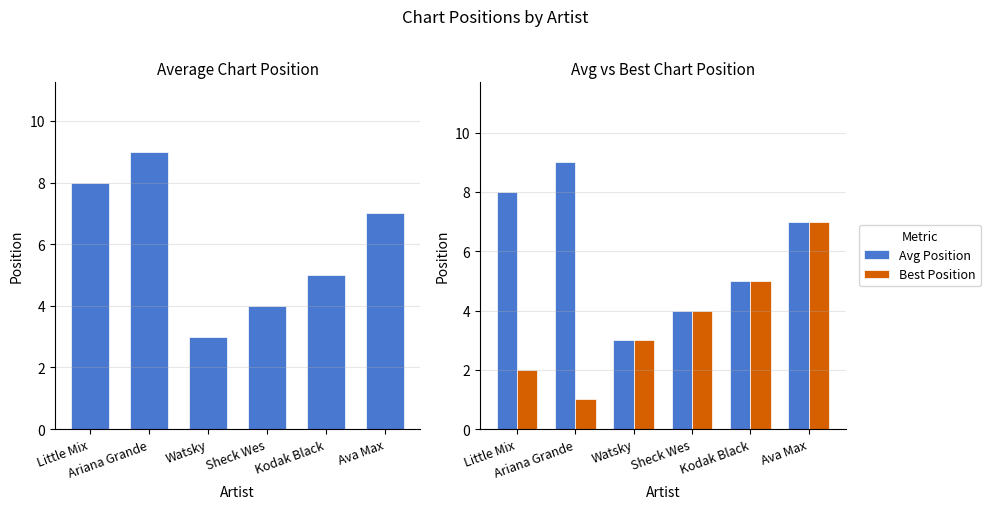

How many data points in Best Position are less than 4?

3